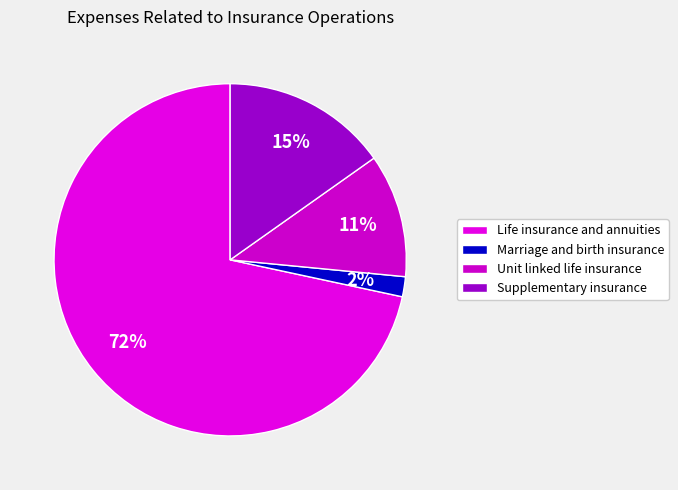

The Marriage and birth insurance slice represents 14% of the pie. True or false?

False